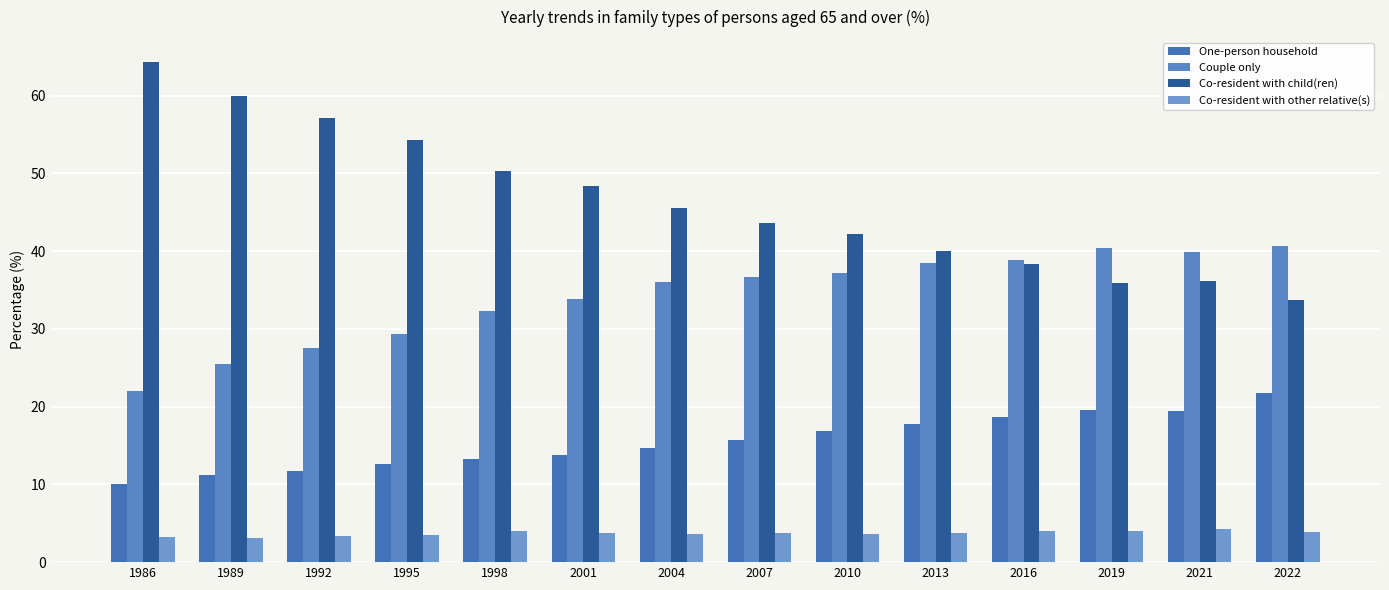

Count the number of categories in the chart.

14